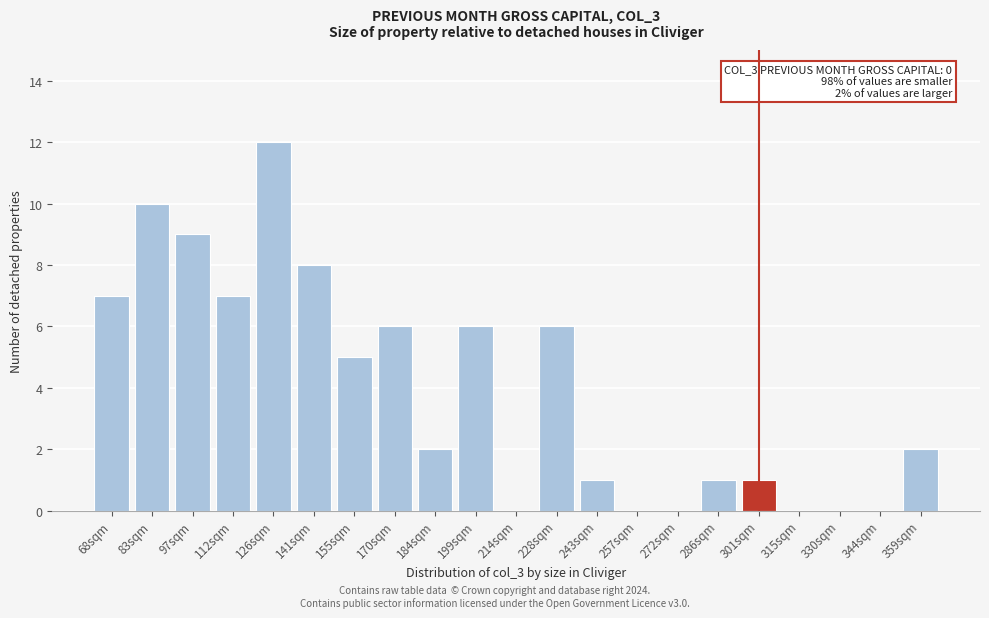

Reading left to right, what are all the values shown in this chart?

68sqm=7	83sqm=10	97sqm=9	112sqm=7	126sqm=12	141sqm=8	155sqm=5	170sqm=6	184sqm=2	199sqm=6	214sqm=0	228sqm=6	243sqm=1	257sqm=0	272sqm=0	286sqm=1	301sqm=1	315sqm=0	330sqm=0	344sqm=0	359sqm=2